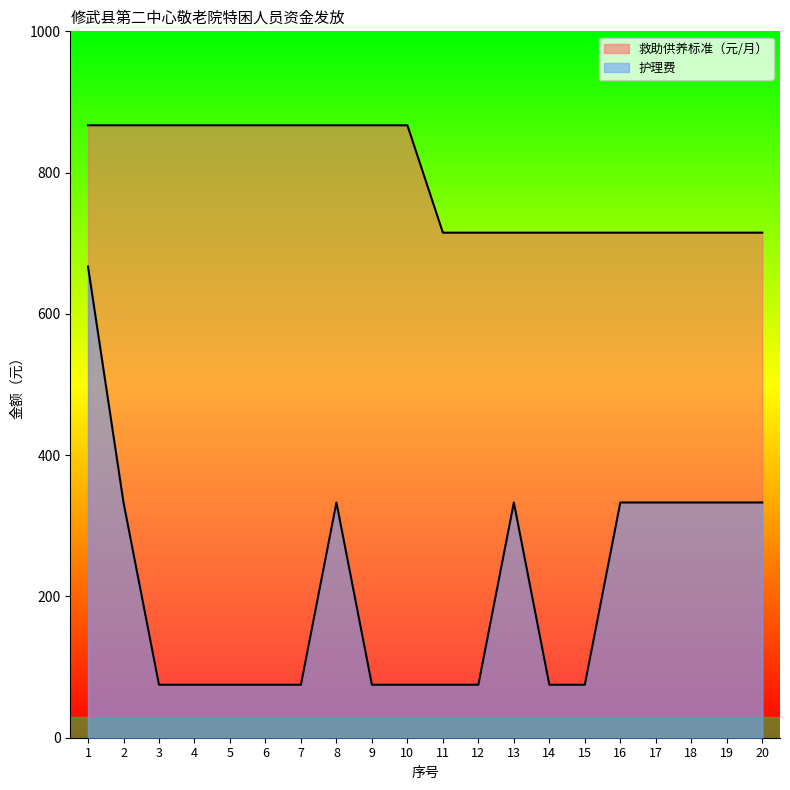

What is the value of the 救助供养标准（元/月） point at the 14th from the left?

715